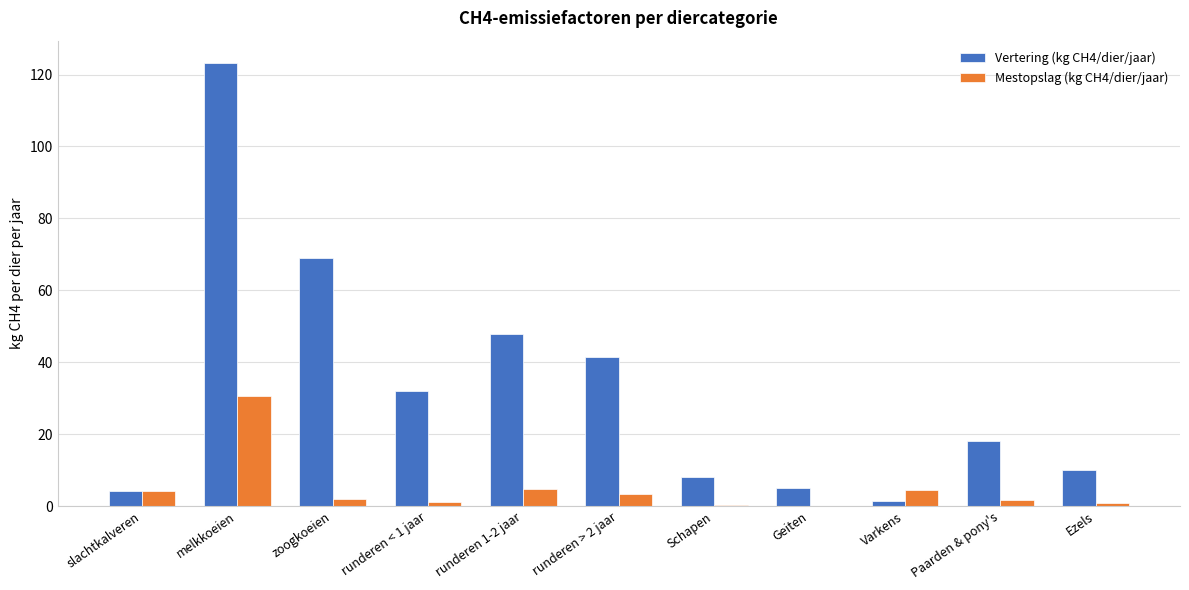

What is the greatest value displayed?

123.3